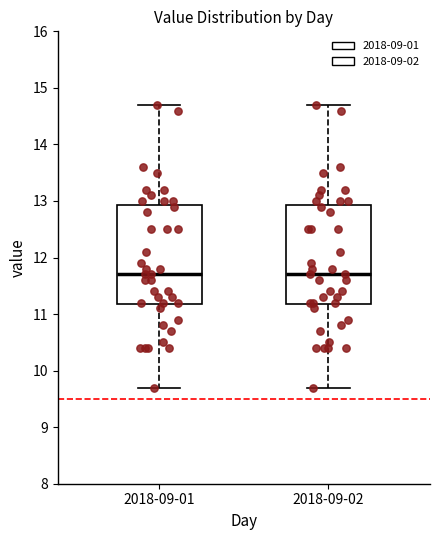

Reading left to right, transcribe this box plot: for each box, give where its median line is, the range the box spans, and where its two whiskers end, as read against the y-axis. The values are not printed on the chart, so give them approximately, as read against the axis.

2018-09-01: median 11.7, box 11.2 to 12.9, whiskers 9.7 to 14.7
2018-09-02: median 11.7, box 11.2 to 12.9, whiskers 9.7 to 14.7